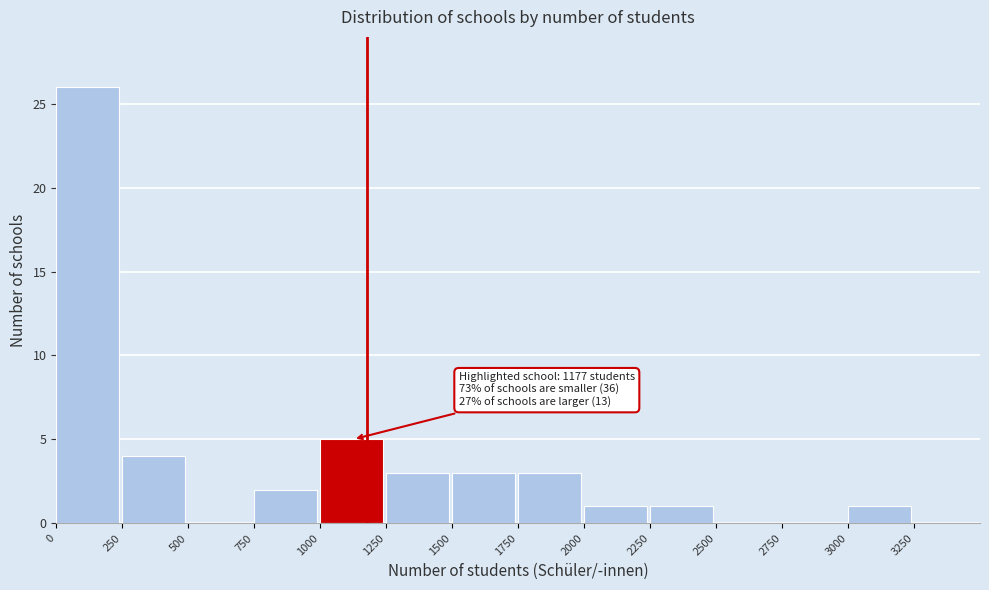

Which range on the x-axis has the tallest bar?

0 to 250